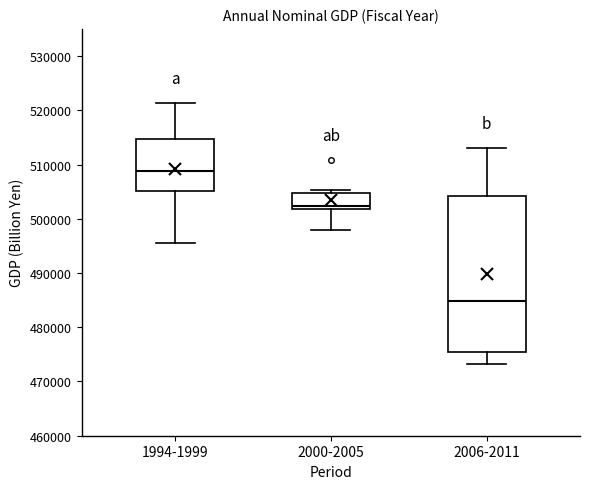

Reading left to right, read every box against the y-axis: the position of its median line, the range the box covers, and the ends of its whiskers. The values are not printed on the chart, so give them approximately, as read against the axis.

1994-1999: median 509000, box 505000 to 515000, whiskers 496000 to 521000
2000-2005: median 502000 (just above the box's lower edge), box 502000 to 505000, whiskers 498000 to 505000 (just above the box's upper edge)
2006-2011: median 485000, box 475000 to 504000, whiskers 473000 to 513000